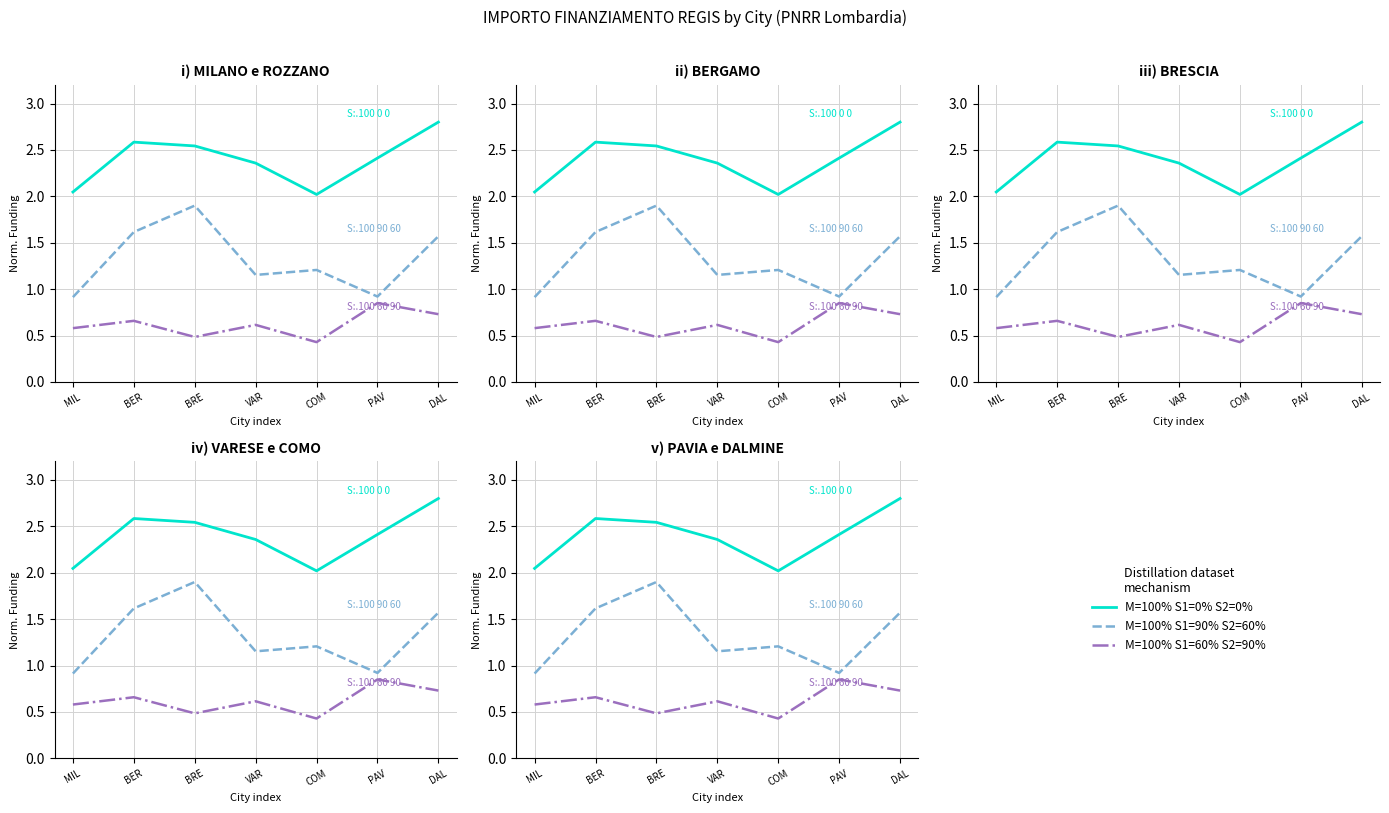

List the labels in order of M=100% S1=60% S2=90% (Min Funding) value, smallest first.

COM, BRE, MIL, VAR, BER, DAL, PAV